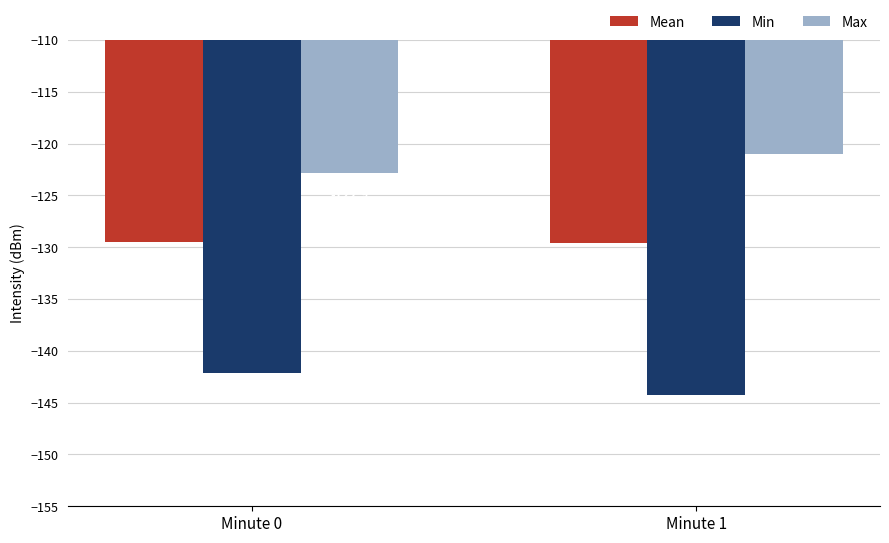

Which category has the highest value in the Max series?

Minute 1